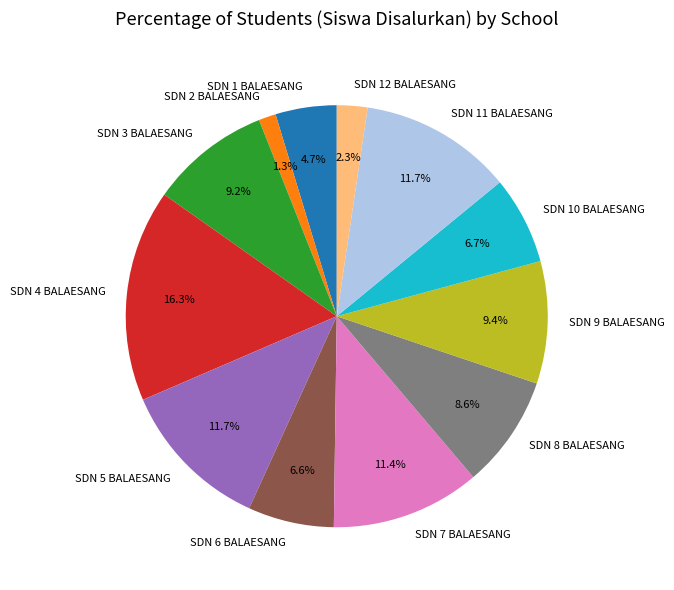

Count the number of slices in the pie.

12